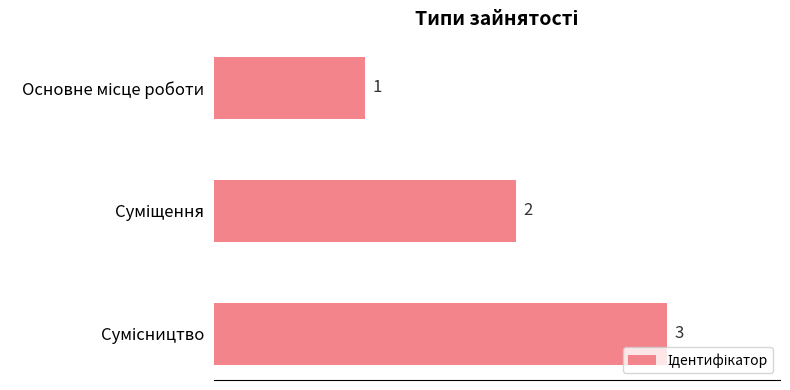

What is the greatest value displayed?

3